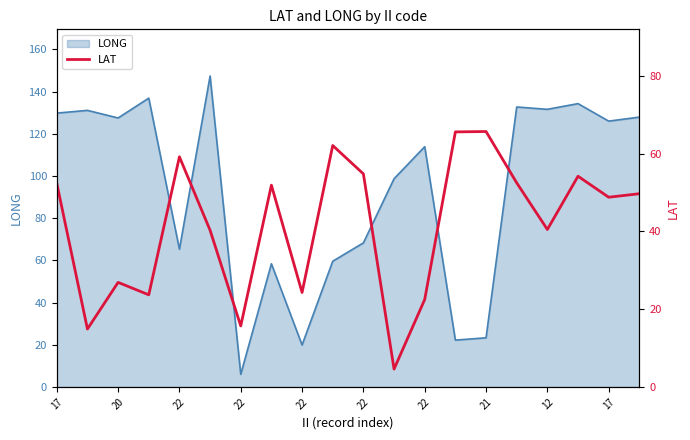

Does the chart display data point markers on the line(s)?

No